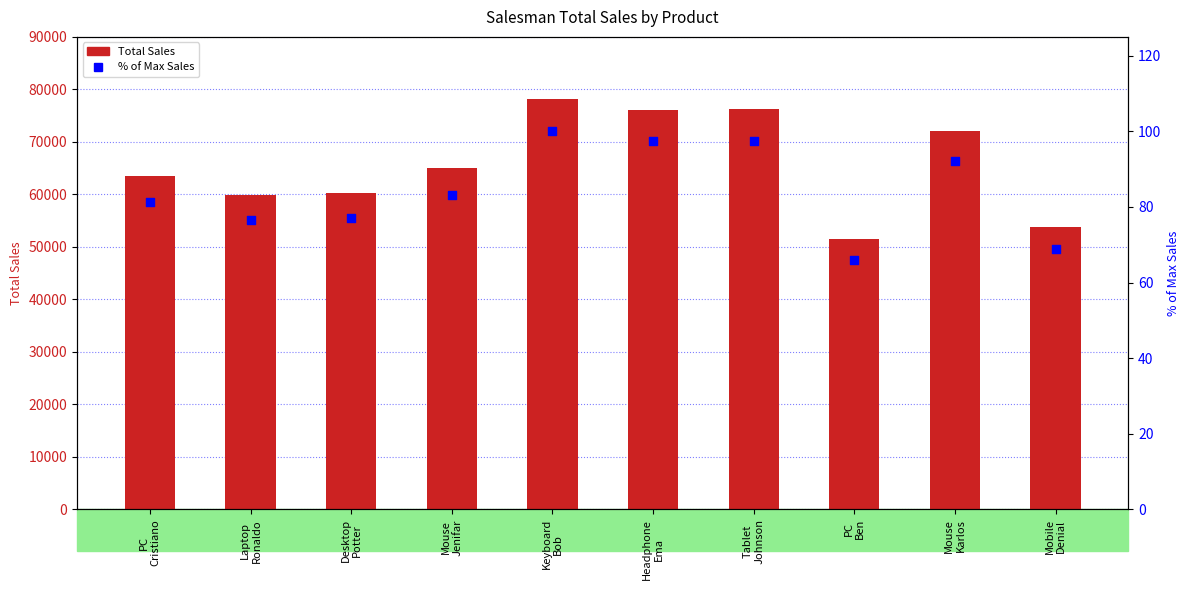

At which category is the sum across all series the highest?

Keyboard
Bob